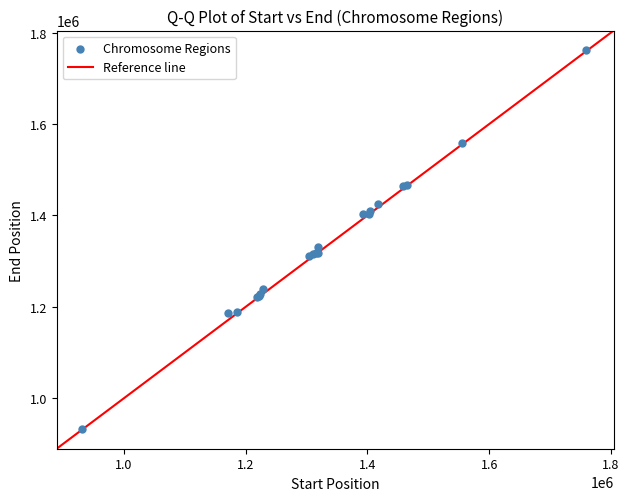

What Y value in the scatter plot is closest to 1348325?

1330607